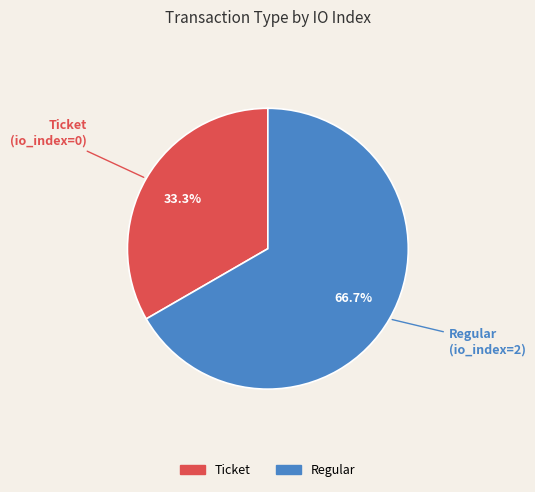

Do Regular and Ticket together represent more than half of the pie?

Yes